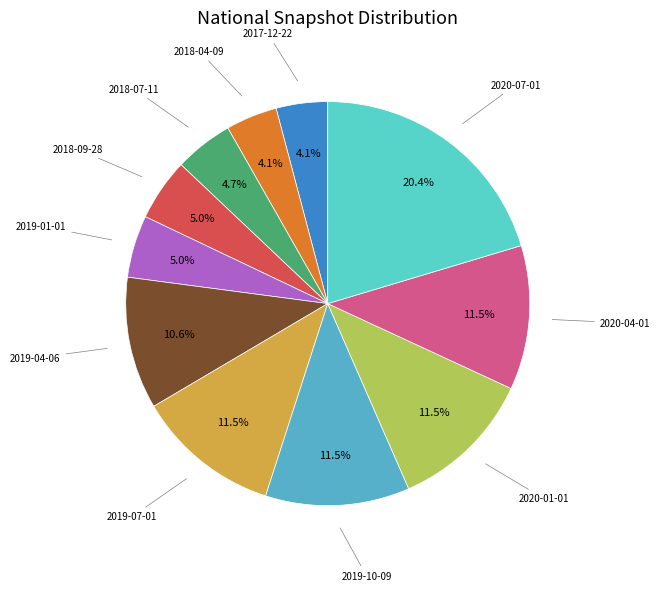

Which slice is the smallest?

2017-12-22